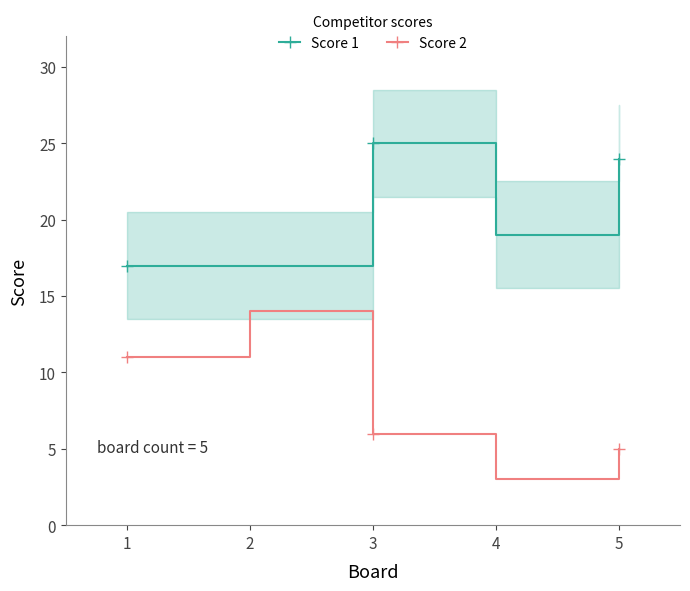

How many lines are shown in the chart?

2